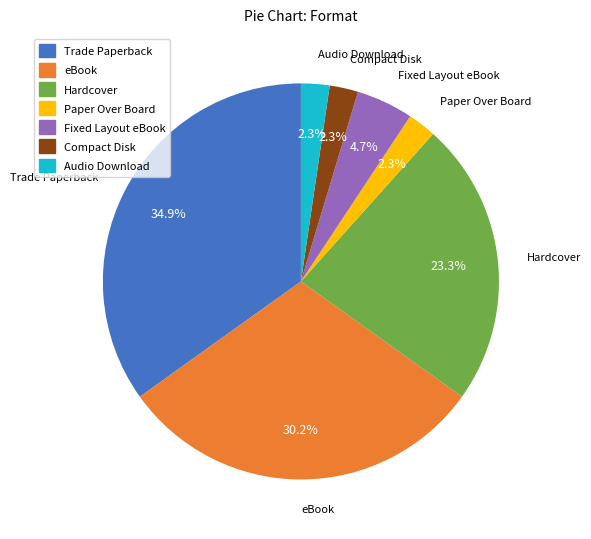

Which category has the biggest portion of the pie?

Trade Paperback